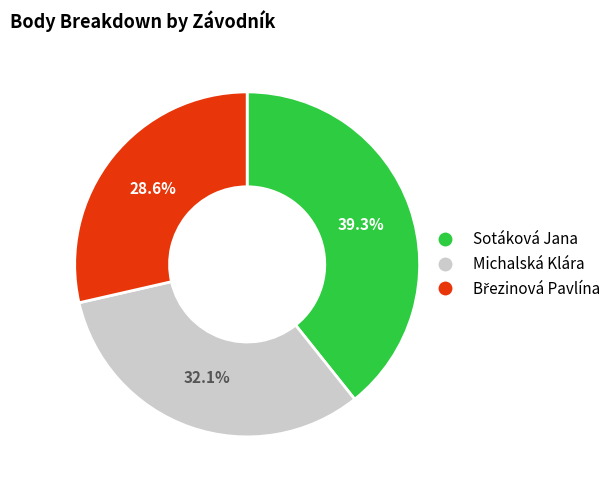

How many slices are in this pie chart?

3